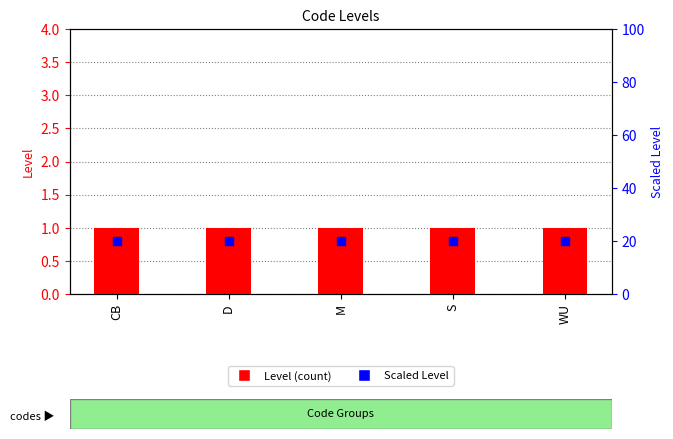

Which series has the largest total across all categories?

Scaled Level